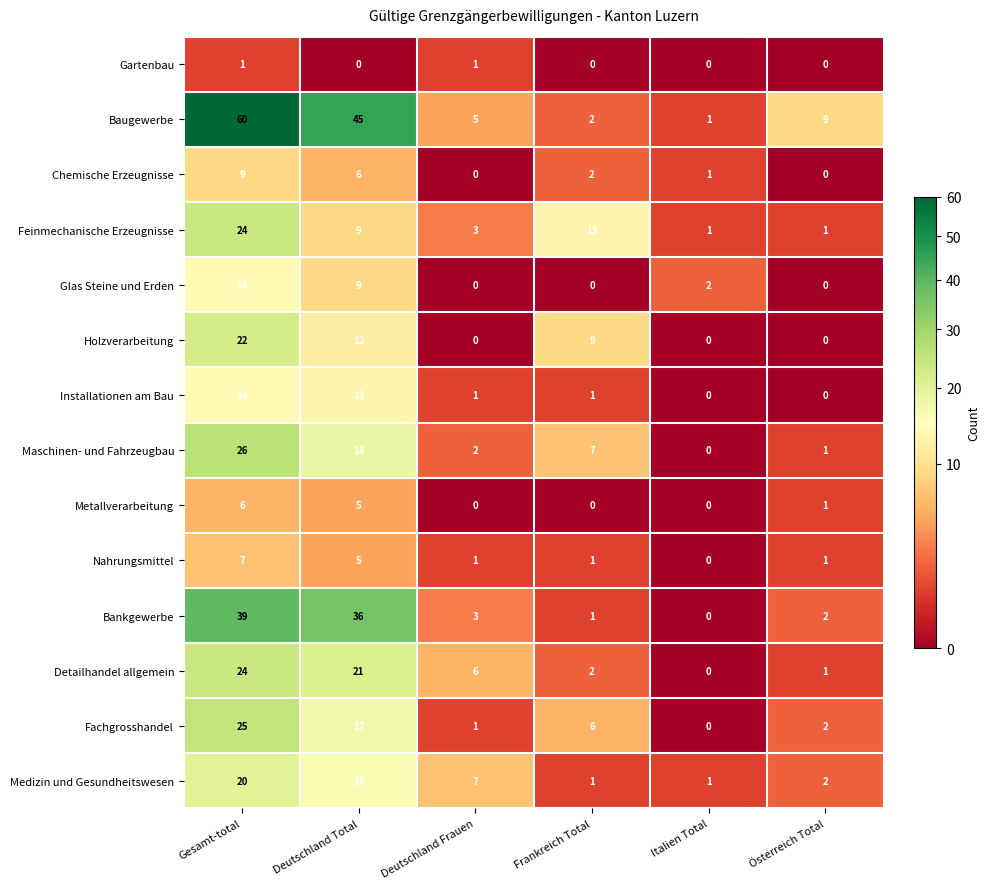

What is the highest value of the Bankgewerbe series?

39